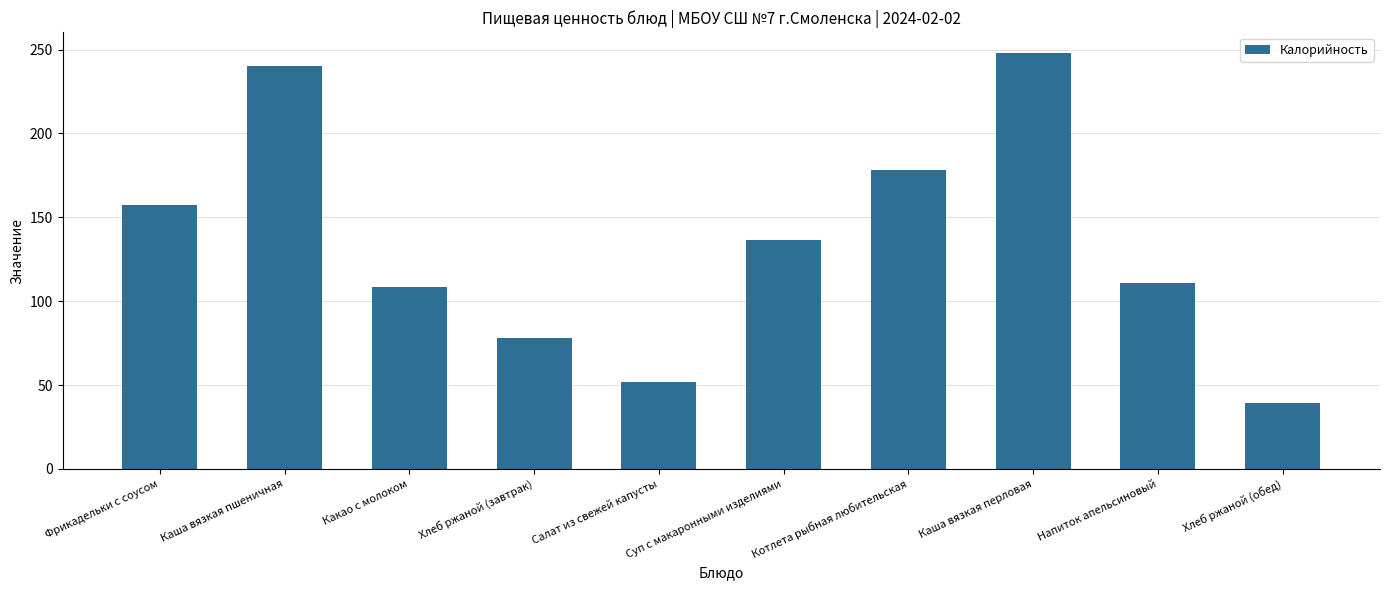

What is the greatest value displayed?

247.9